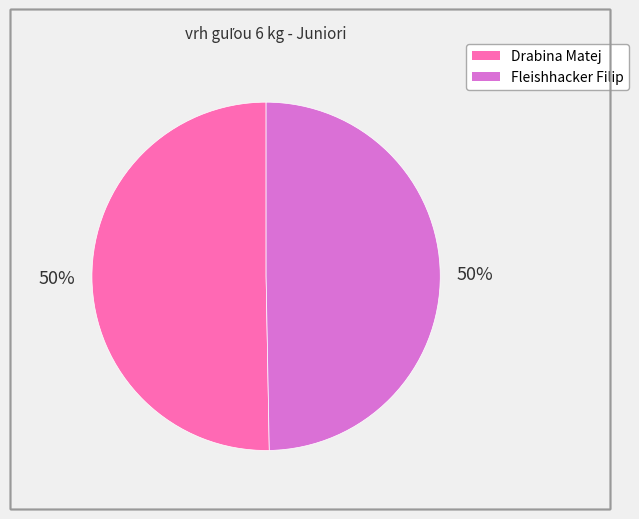

Count the number of slices in the pie.

2